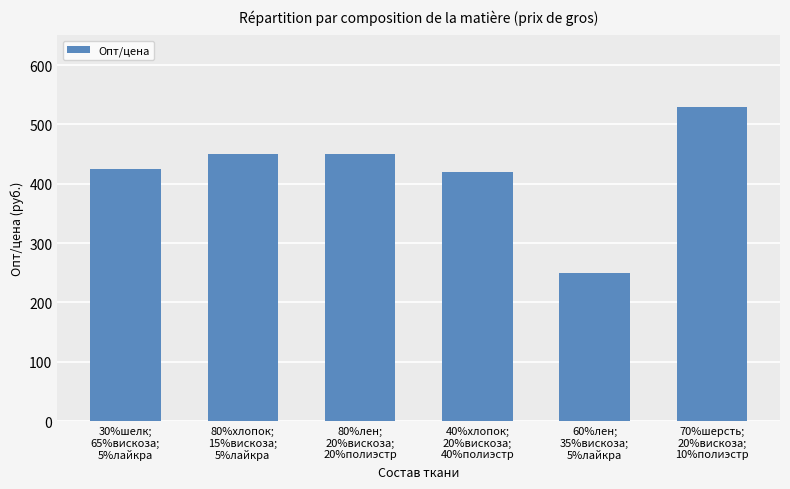

What is the difference between the maximum and minimum values?

280